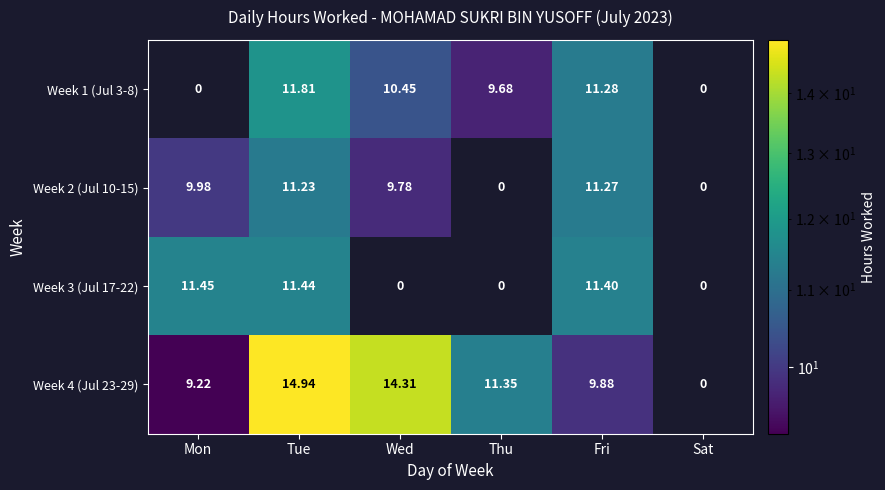

What is the difference between the Week 1 (Jul 3-8) values at Fri and Thu?

1.6